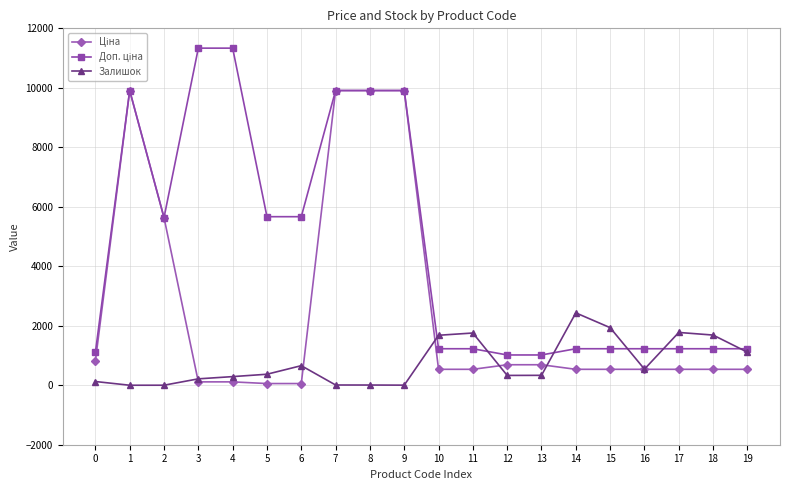

What is the difference between the Залишок values at 19 and 16?

570.0